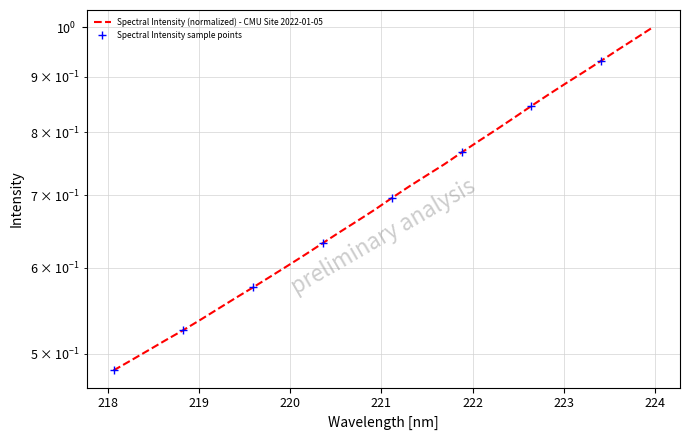

Reading right to left, what are all the values shown in this chart?

1.0	1.0	1.0	0.9	0.9	0.9	0.9	0.8	0.8	0.8	0.8	0.8	0.7	0.7	0.7	0.7	0.7	0.7	0.6	0.6	0.6	0.6	0.6	0.6	0.6	0.5	0.5	0.5	0.5	0.5	0.5	0.5